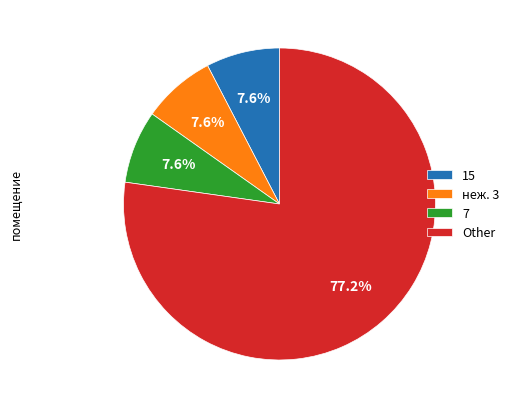

Do неж. 3 and Other together represent more than half of the pie?

Yes